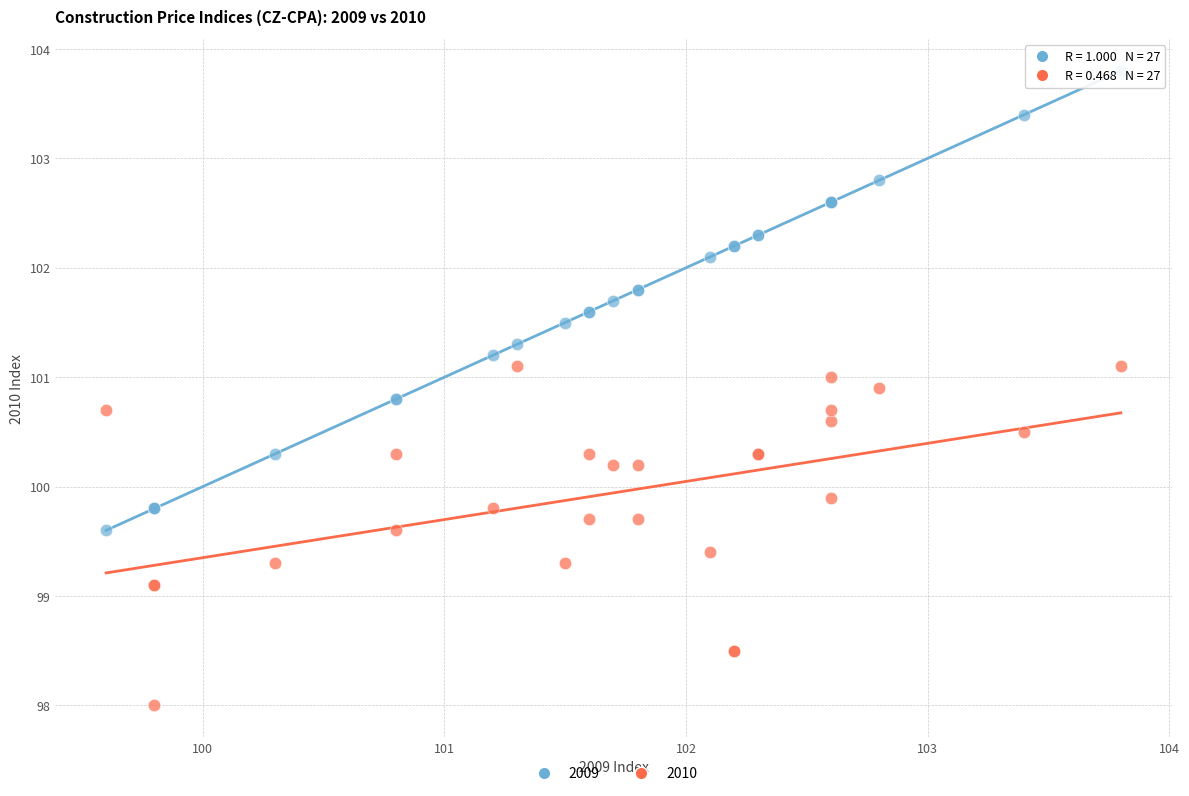

Which series has the largest Y range (max minus min)?

2009